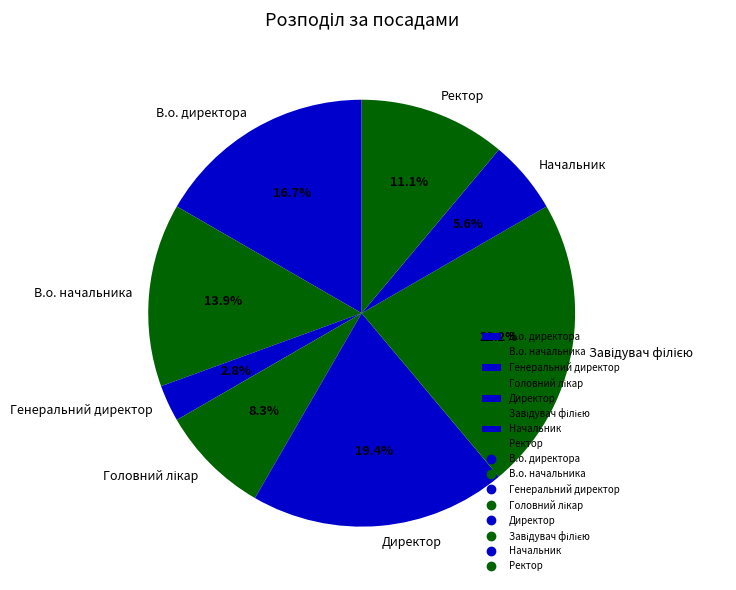

What is the smallest slice in the pie chart?

Генеральний директор